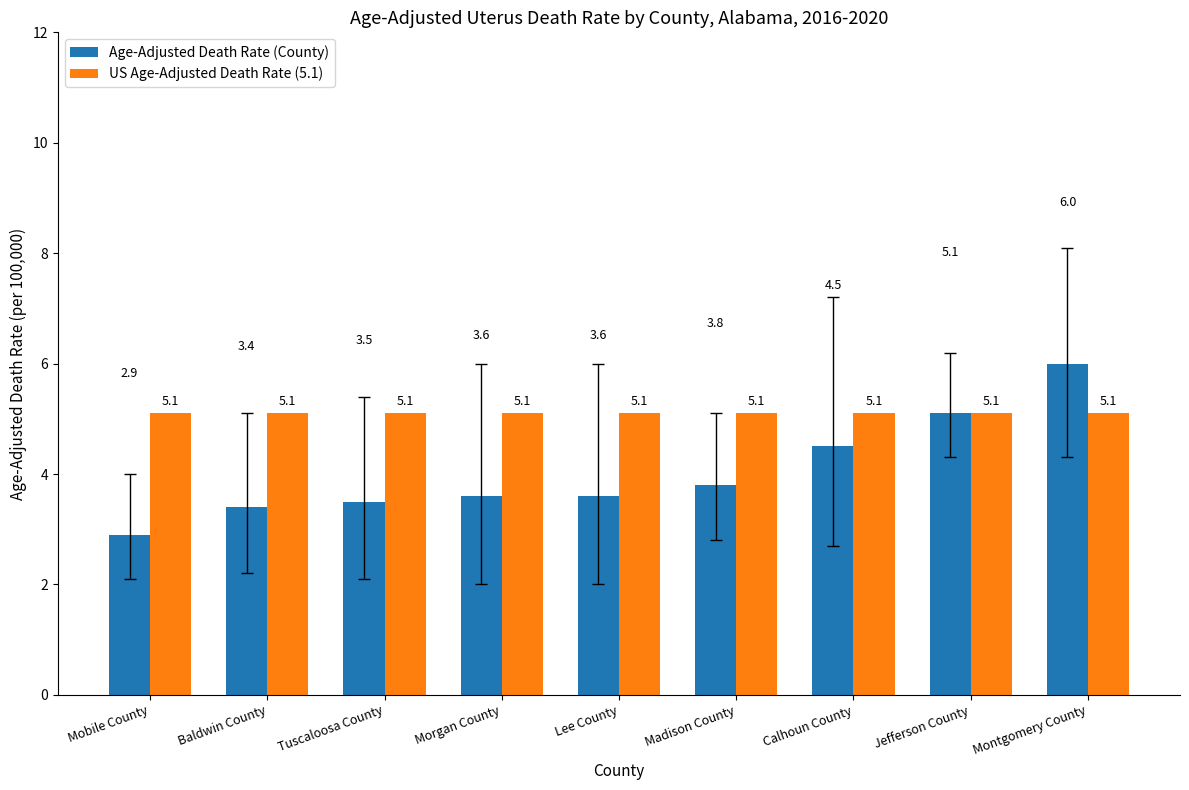

How many values in the Age-Adjusted Death Rate (County) series exceed 3?

8